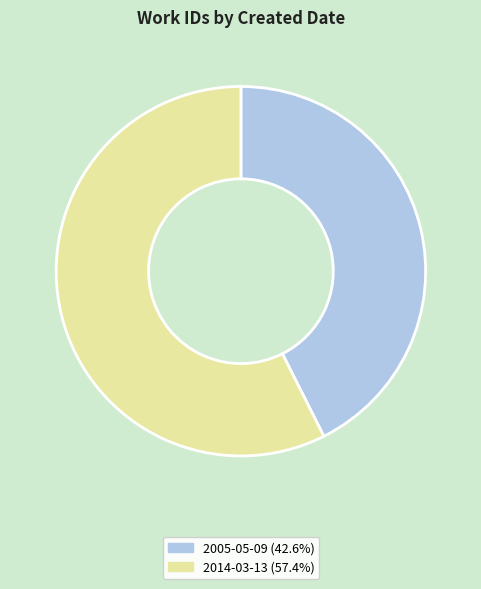

True or false: 2014-03-13 accounts for 67% of the total.

False